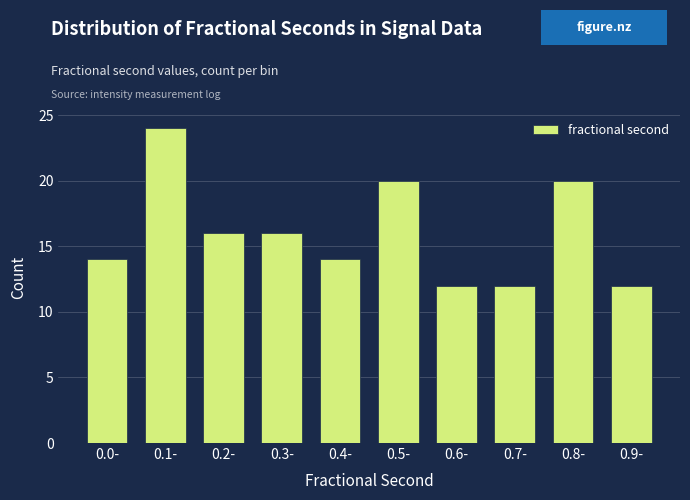

Reading left to right, transcribe all the data shown in this chart.

14	24	16	16	14	20	12	12	20	12